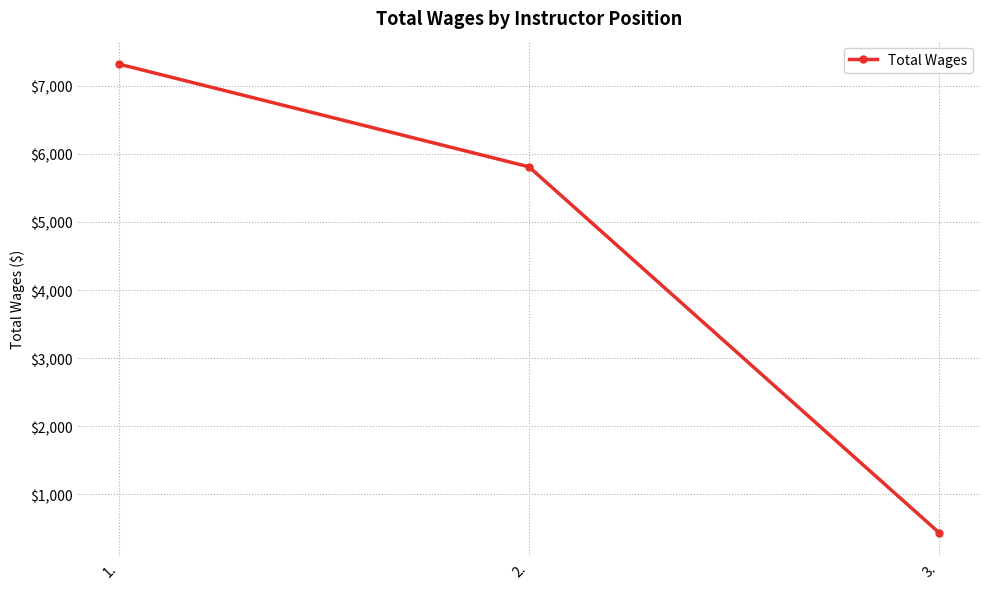

True or false: the data shows 1703 at 2..

False